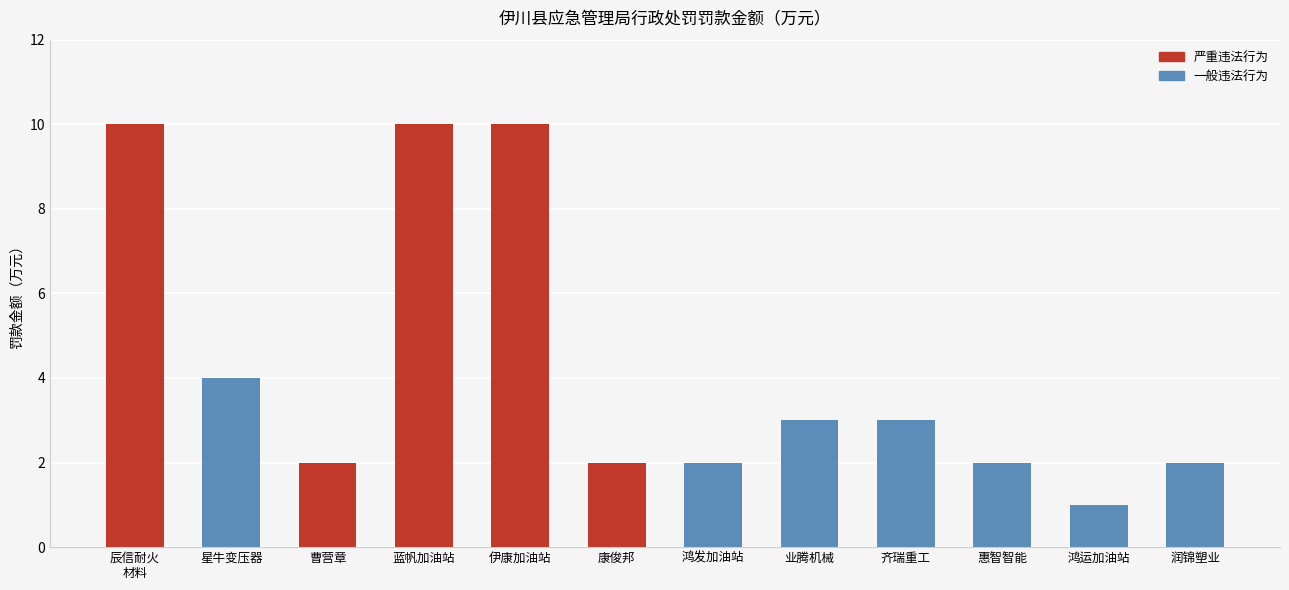

What is the greatest value displayed?

10